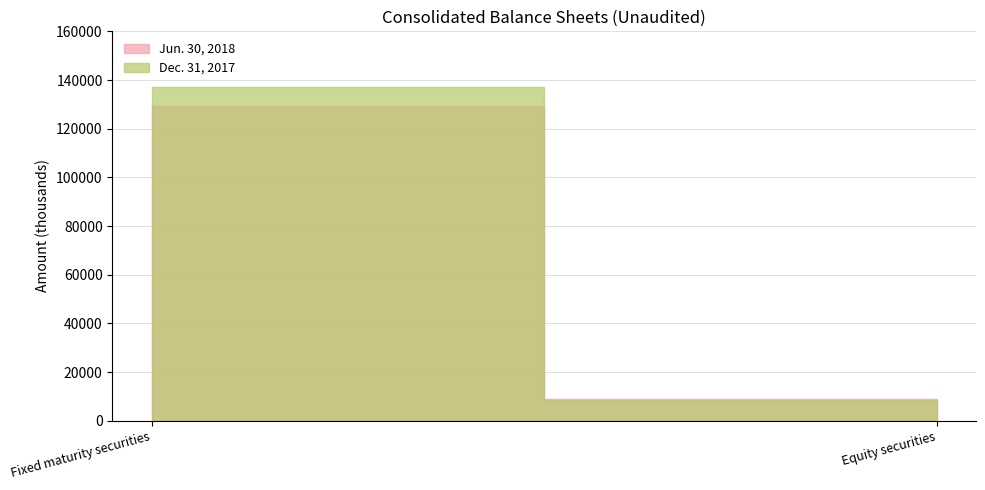

How many categories are shown in the chart?

2